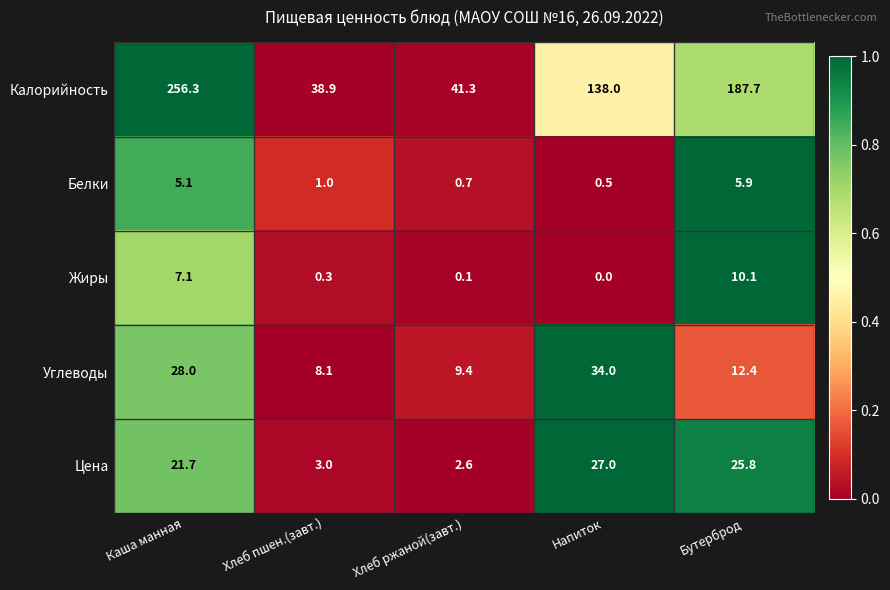

What is the maximum value shown in the chart?

256.3